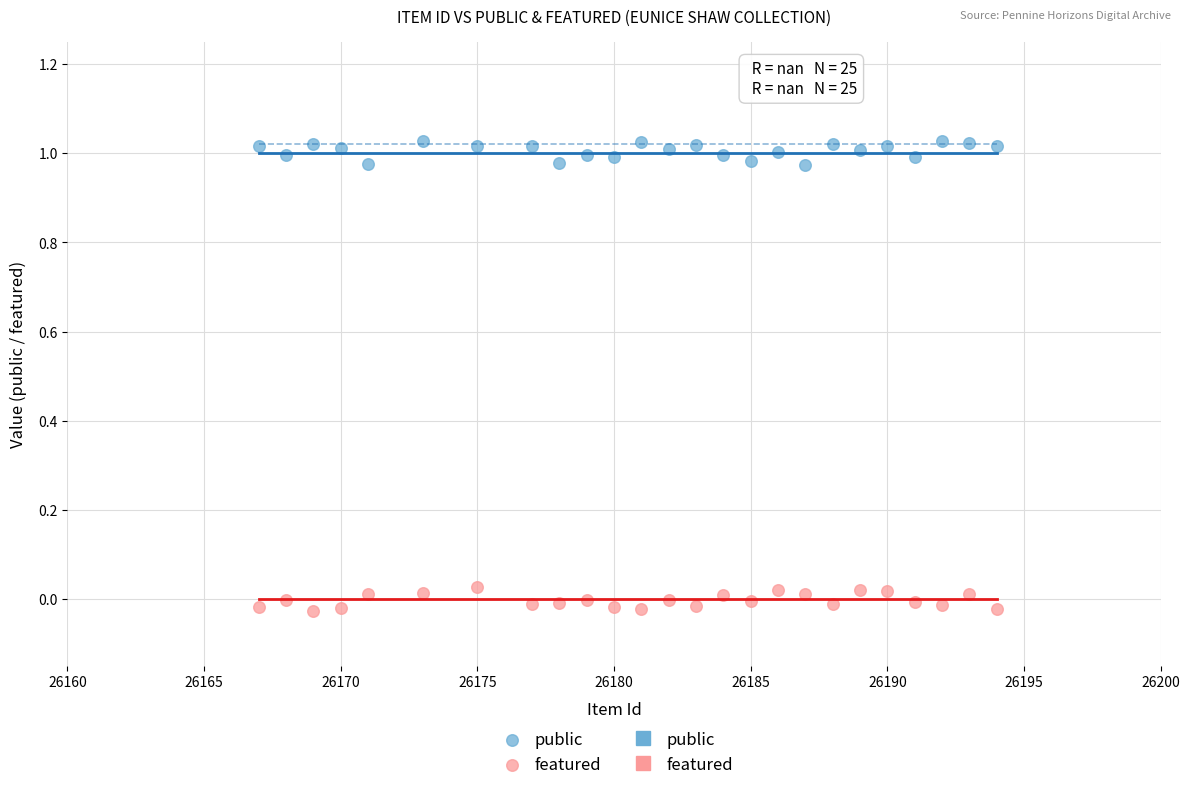

Across all data points, what is the range of X values (max minus min)?

27.0